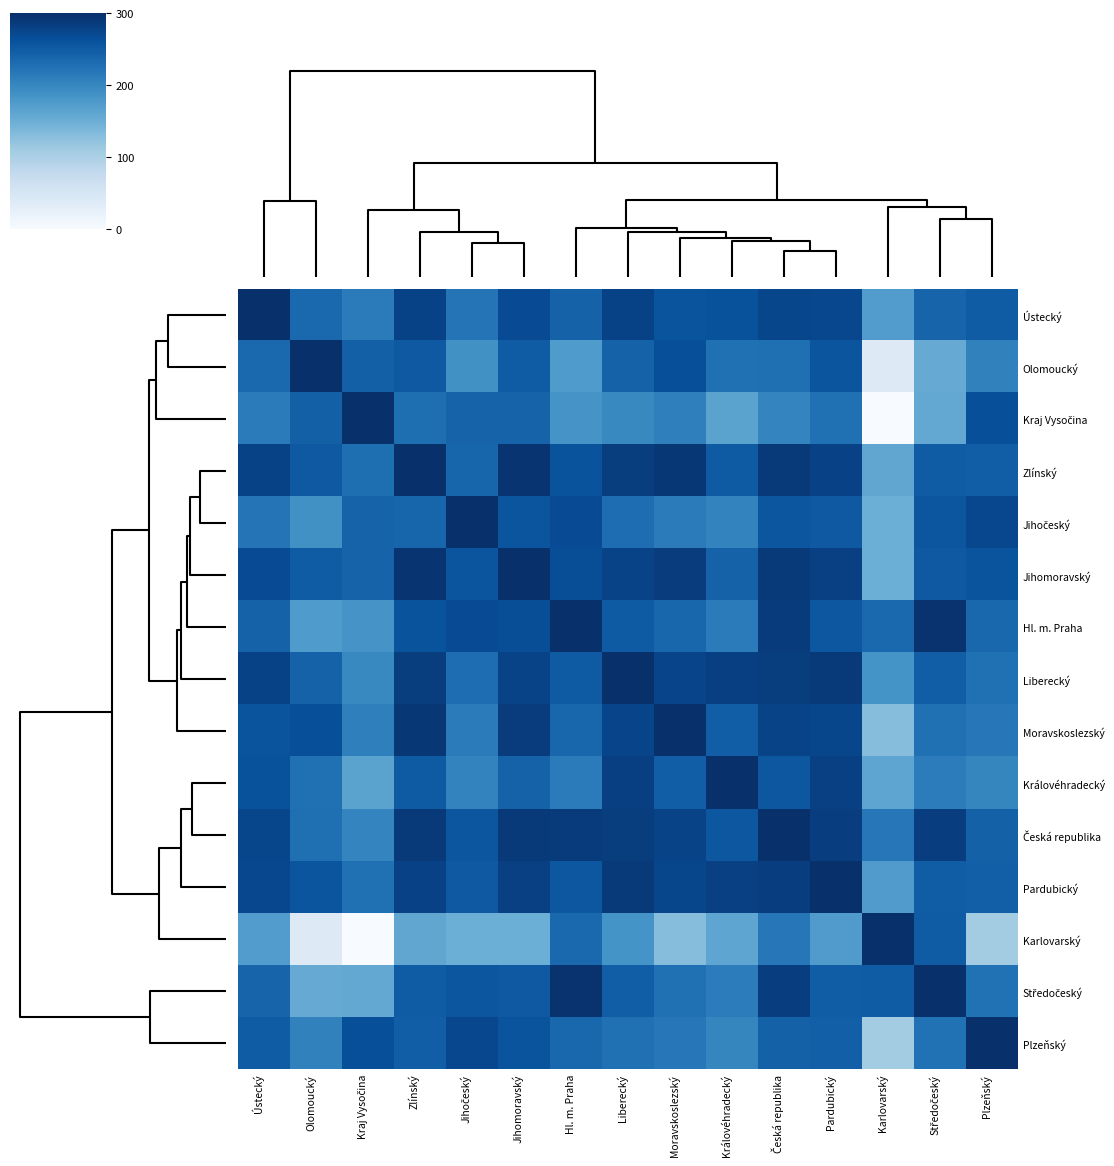

At which category is the sum across all series the highest?

Česká republika